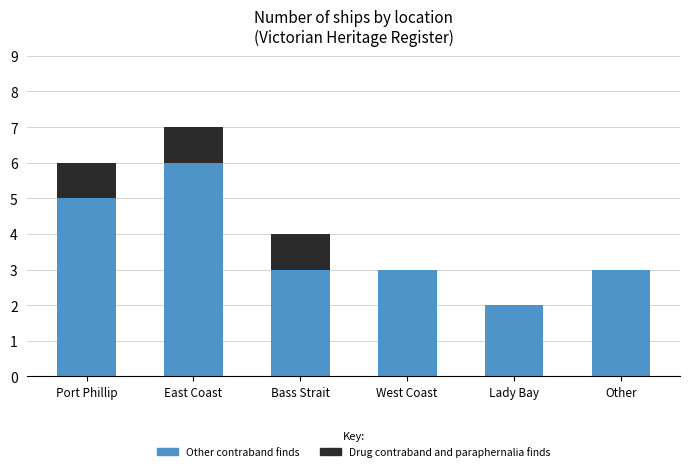

What is the sum of the Other contraband finds values at Bass Strait and Port Phillip?

8